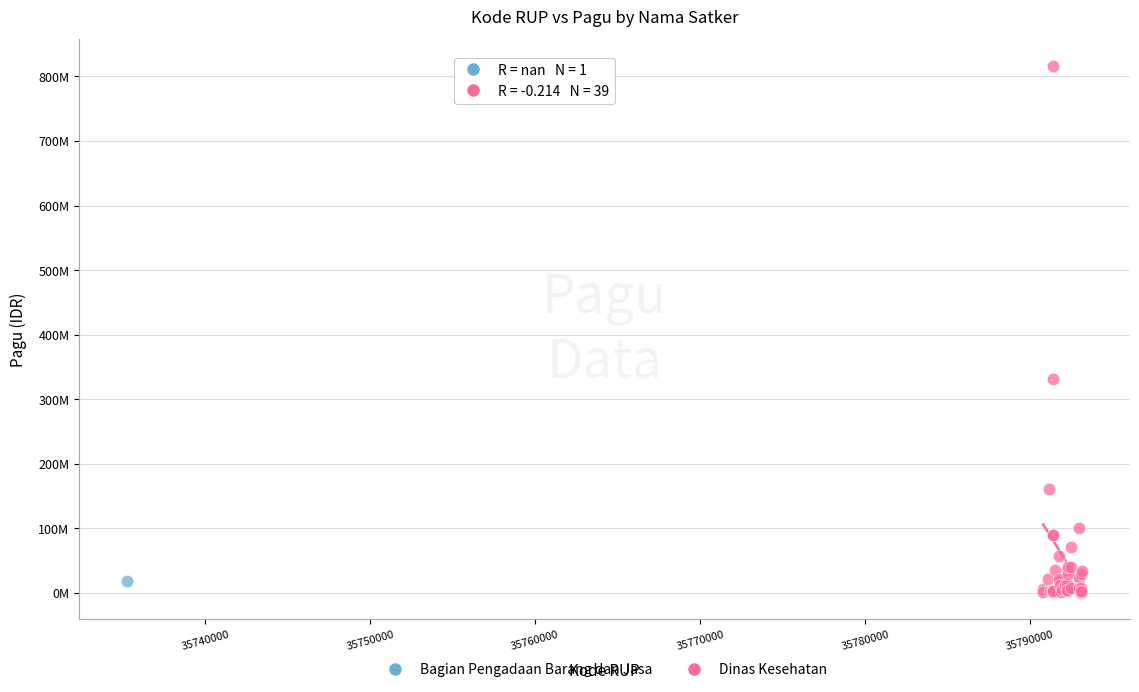

What are all the series names shown in the legend?

Bagian Pengadaan Barang dan Jasa, Dinas Kesehatan